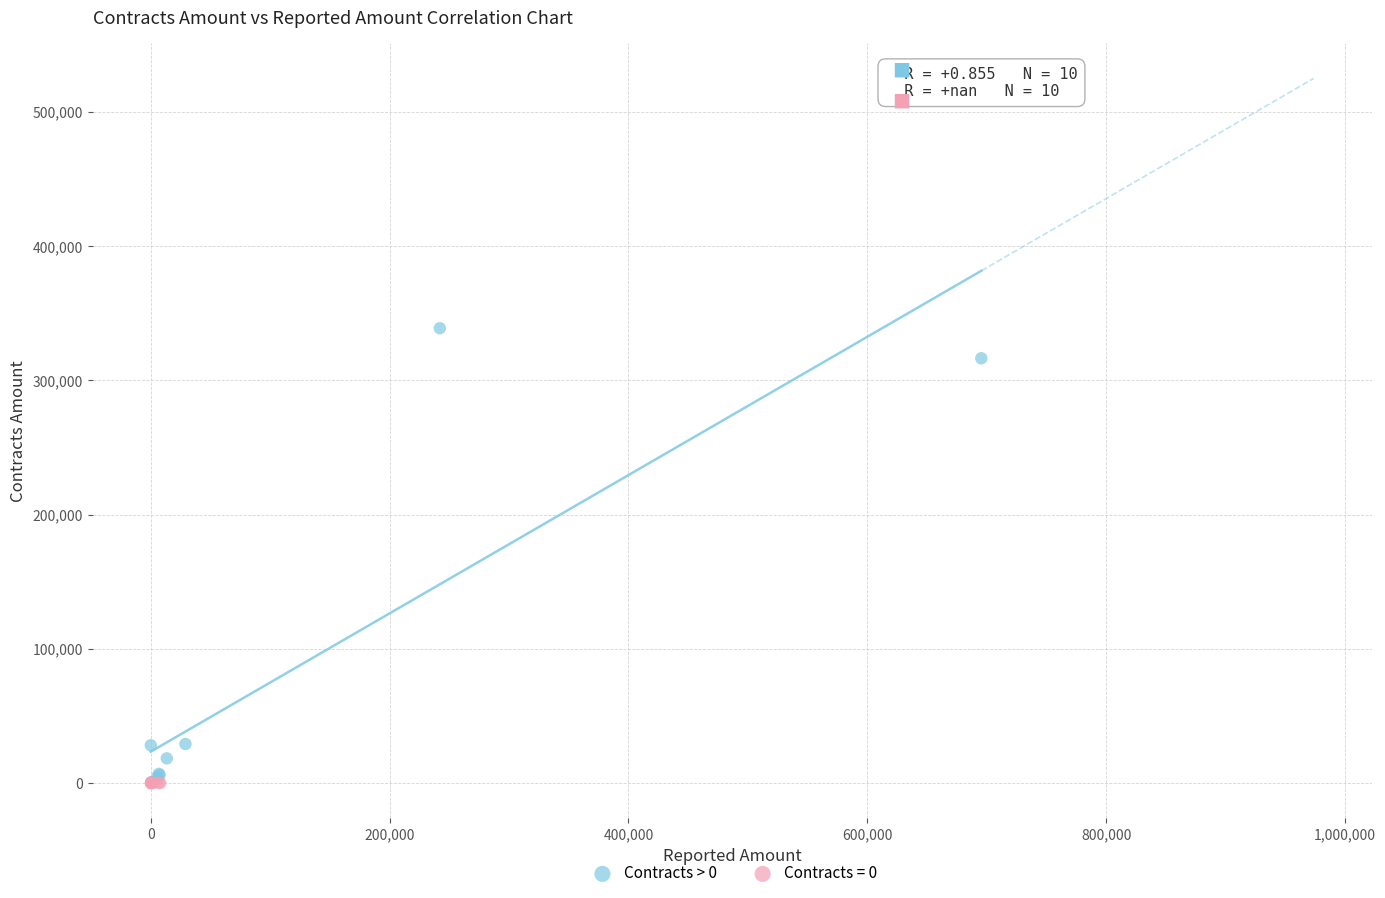

Which series reaches the maximum Y coordinate?

Contracts > 0